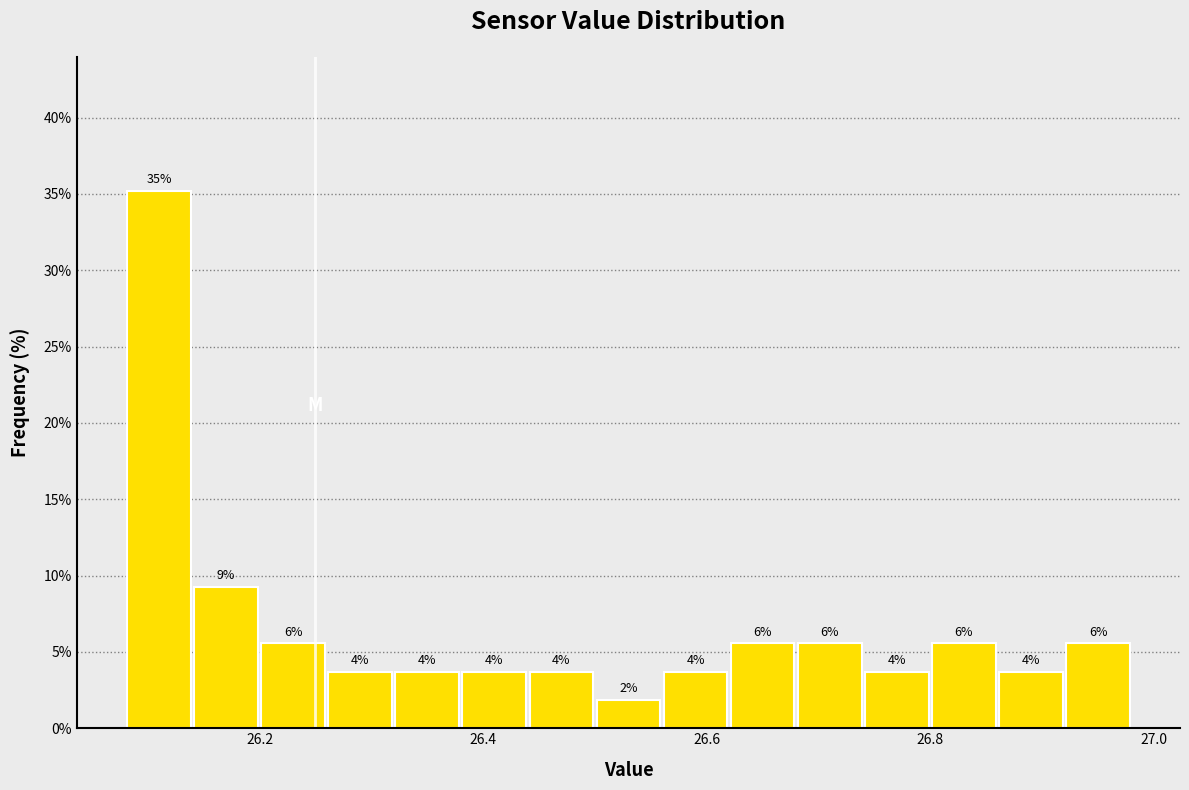

Around what value on the x-axis is the tallest bar? Give the approximate position of its centre, as read against the axis.

26.12